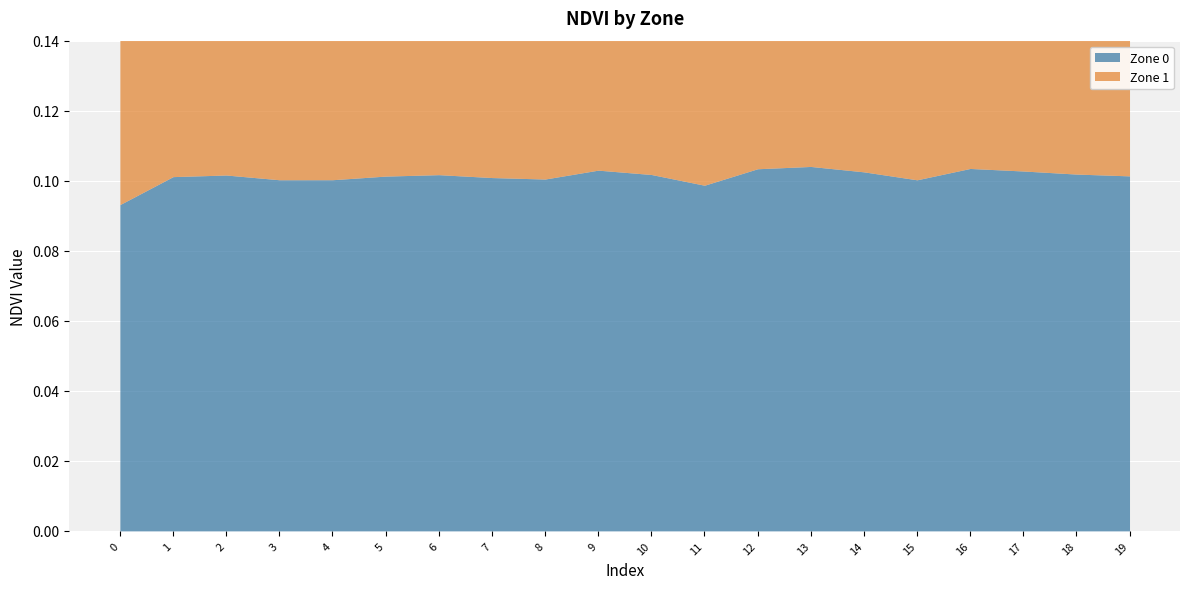

Where do Zone 0 and Zone 1 first cross each other?

1 and 2